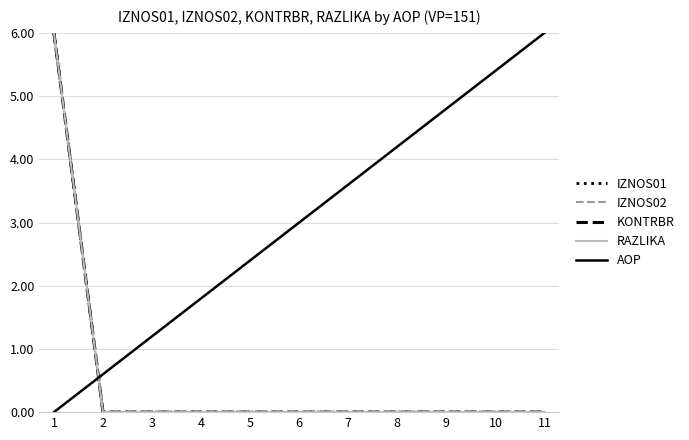

True or false: RAZLIKA and KONTRBR intersect in this chart.

False